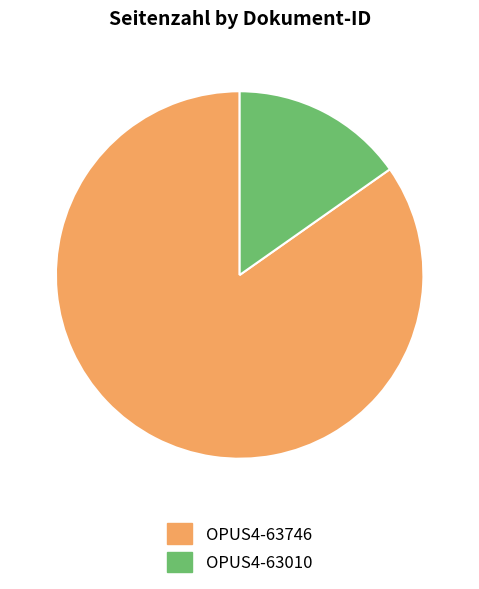

Does OPUS4-63746 represent more than half of the total?

Yes